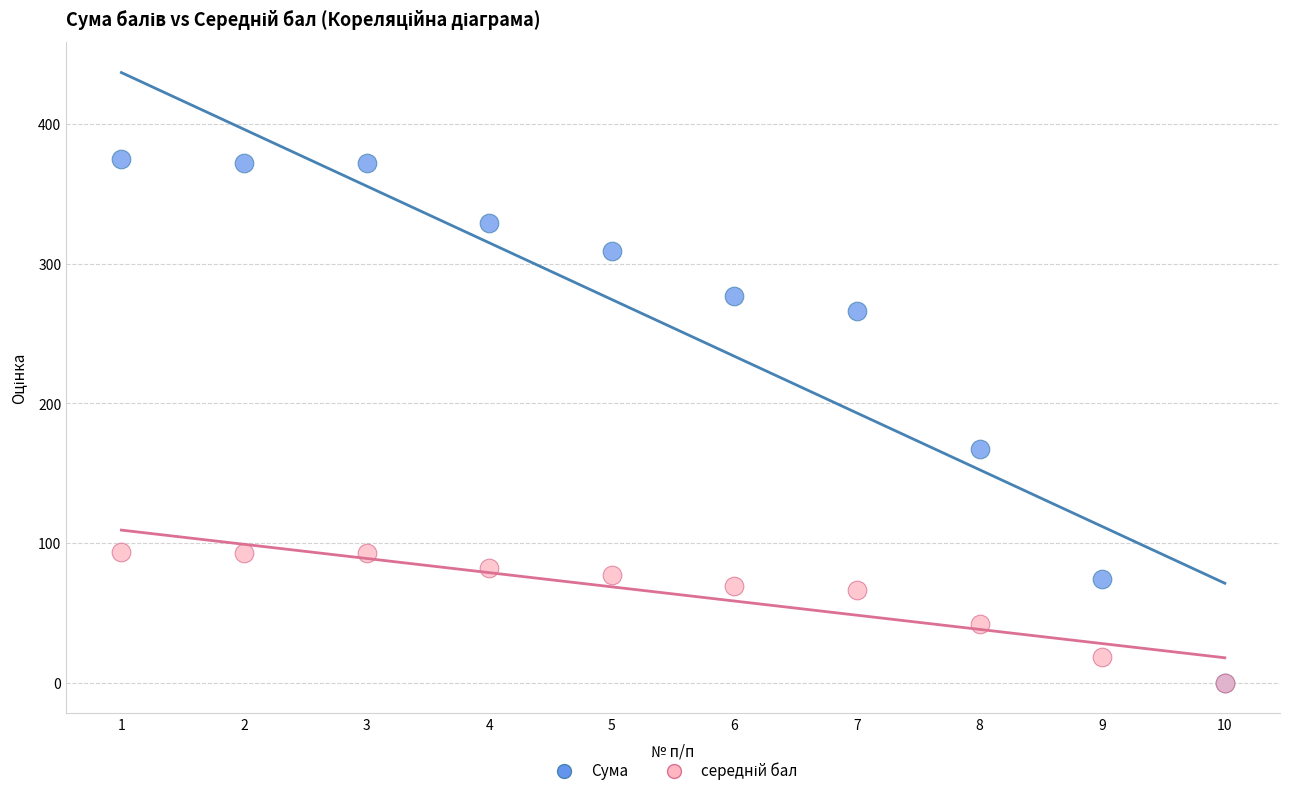

In the Сума series, what Y value is closest to 187?

167.0